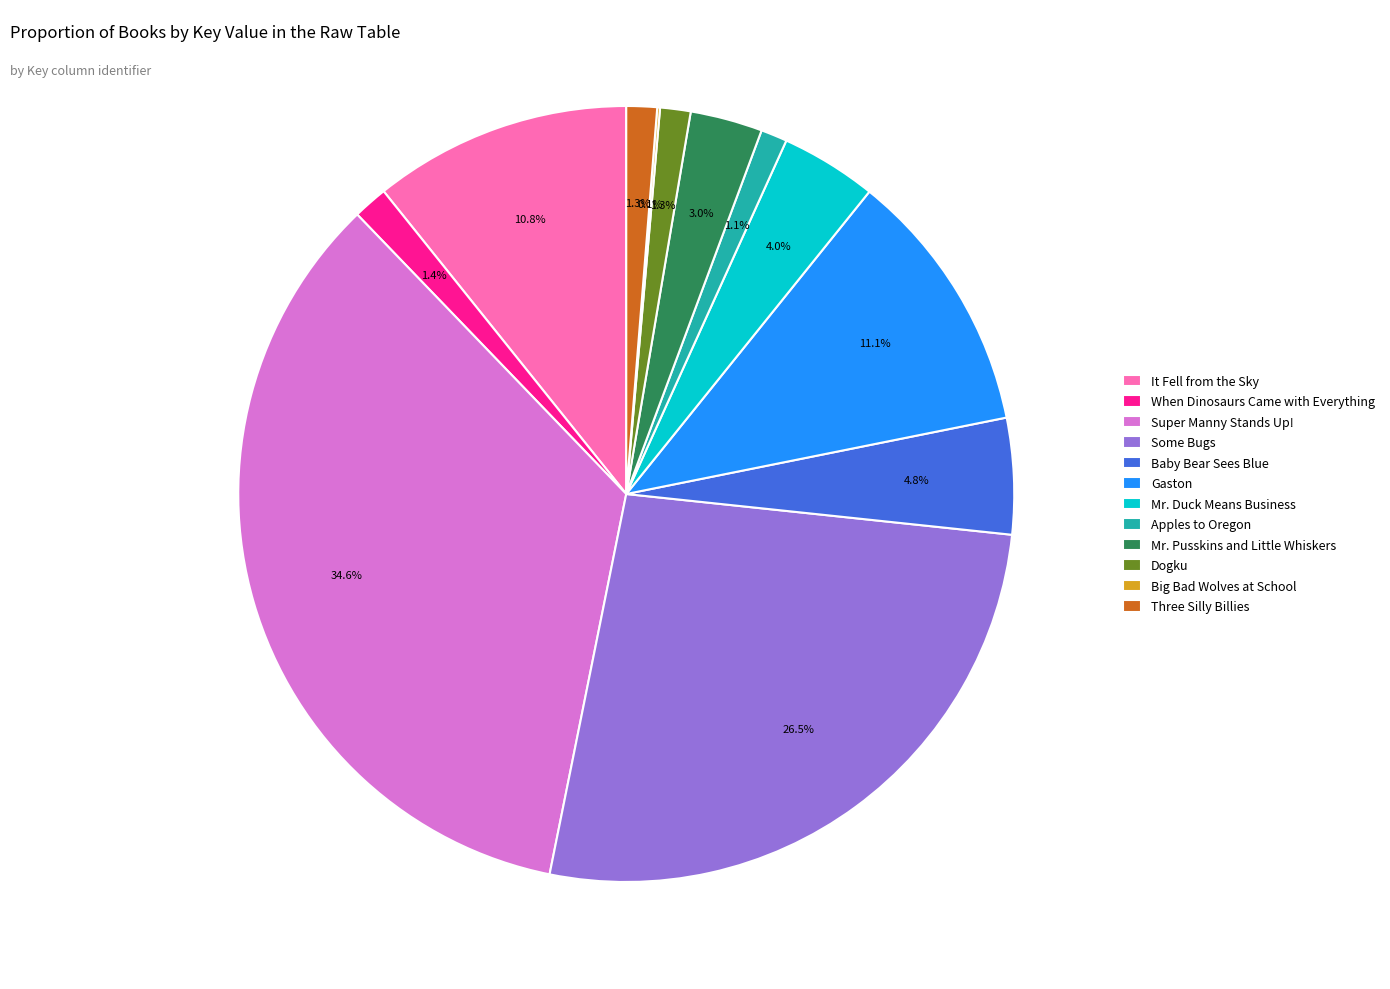

What portion of the pie excludes Baby Bear Sees Blue?

95.2%